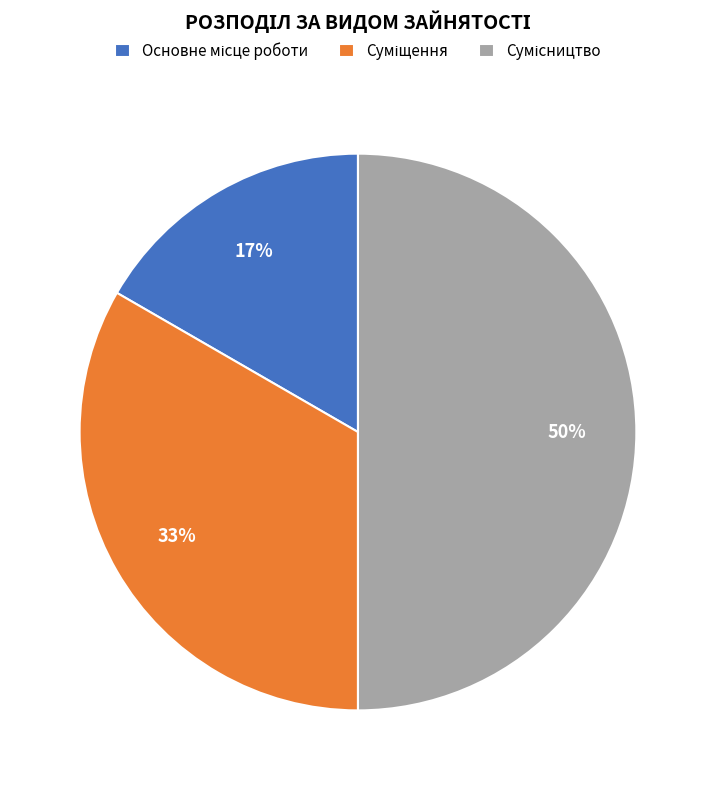

To the nearest percent, what is the average slice percentage?

33%